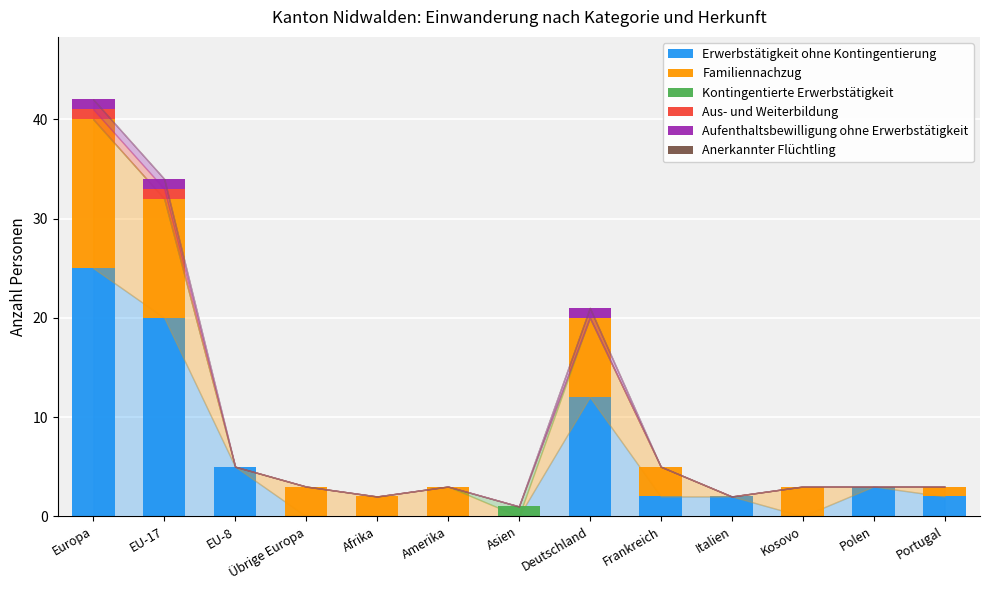

What is the total value across all series at Europa?

42